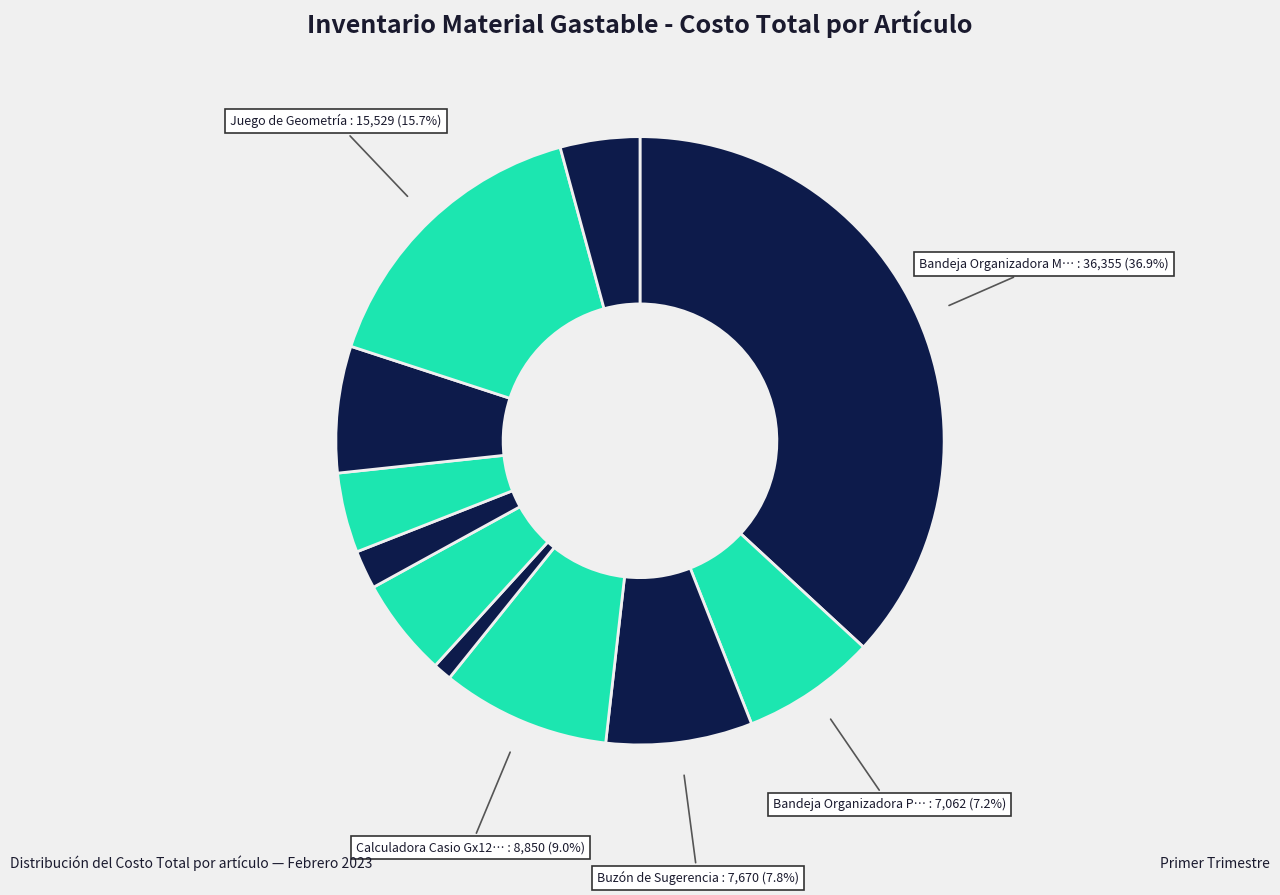

How many segments does this pie chart have?

11